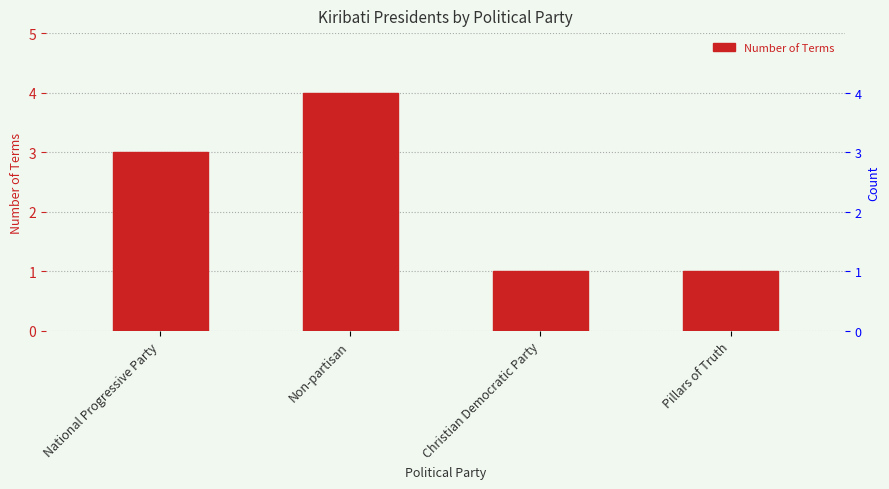

What is the average value?

2